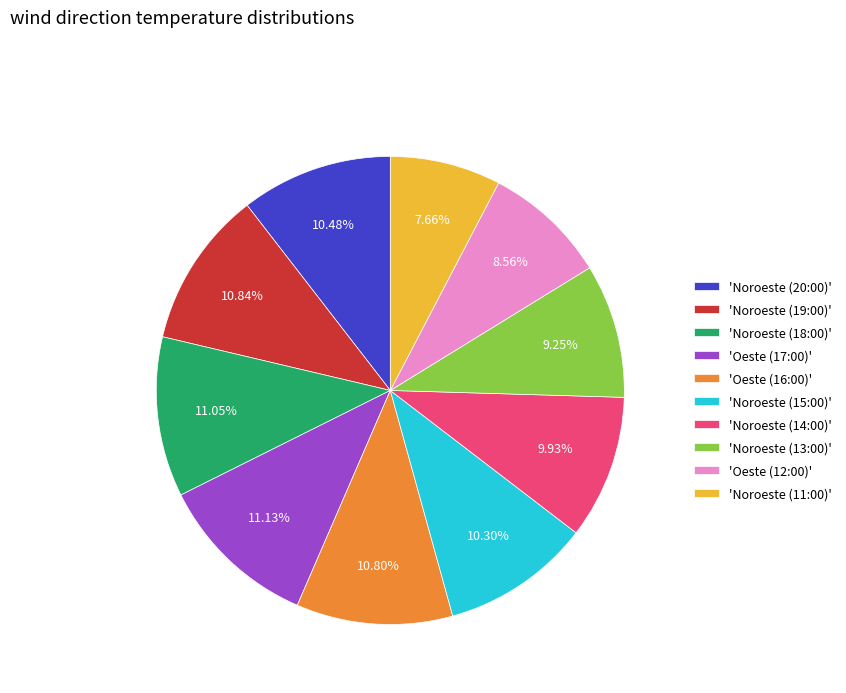

Do 'Noroeste (19:00)' and 'Oeste (16:00)' together represent more than half of the pie?

No